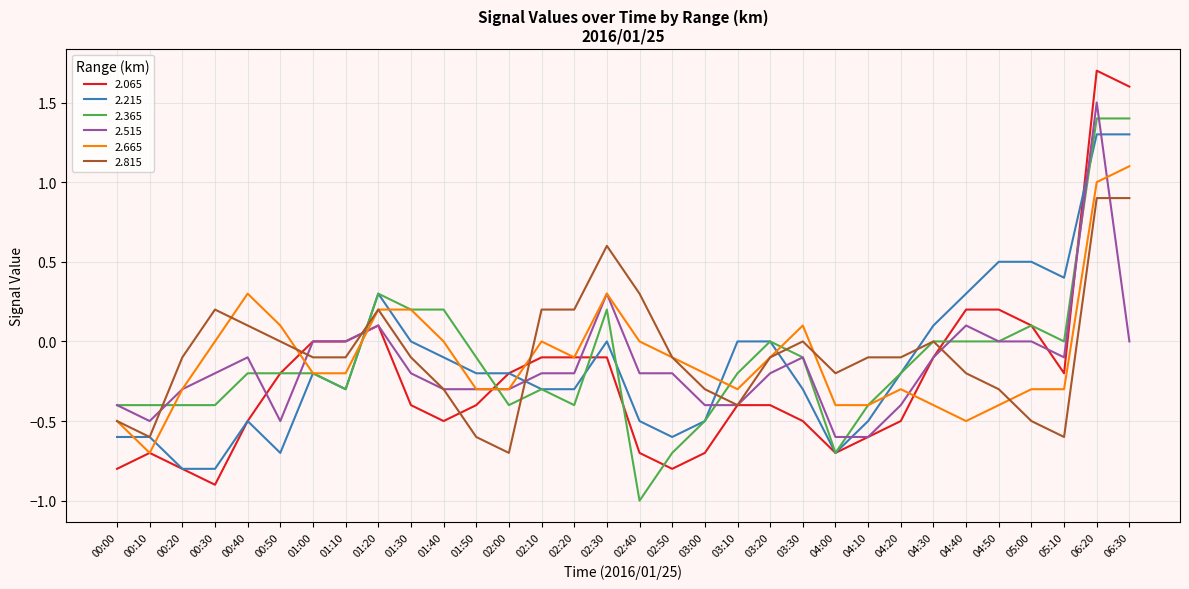

Is it true that 2.065 equals -0.7 at 03:00?

True